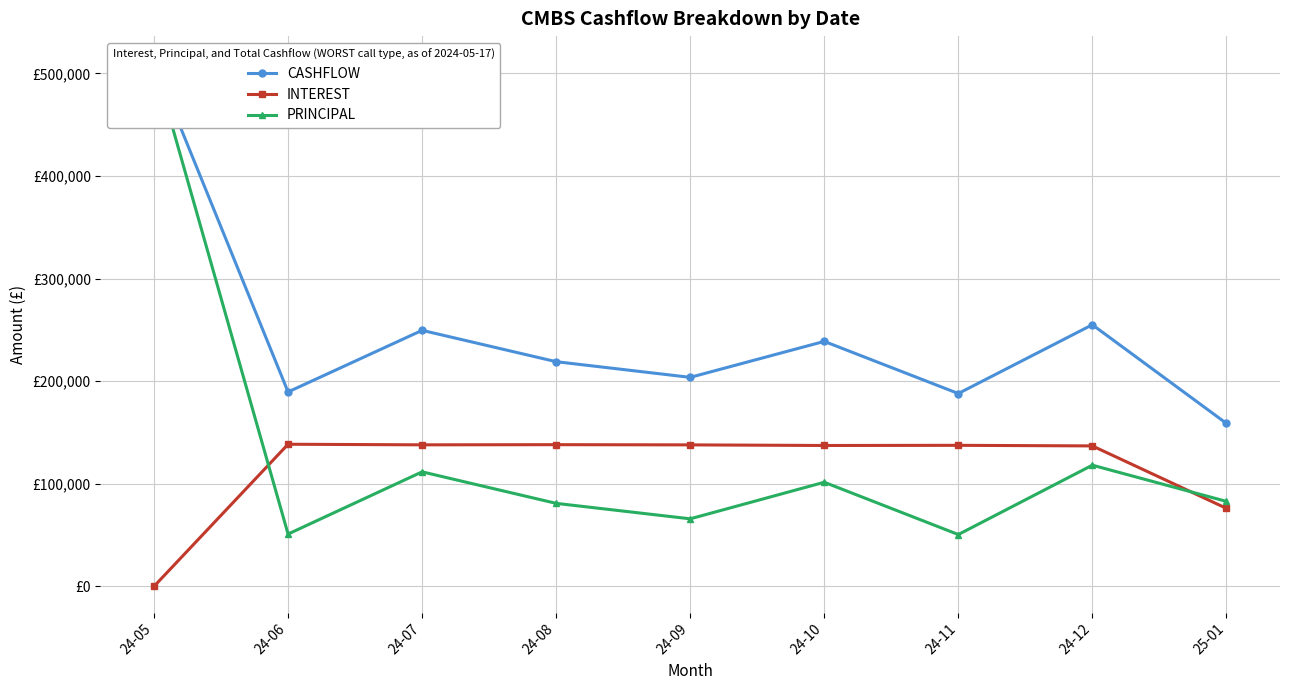

What is the lowest value of the PRINCIPAL series?

50510.0